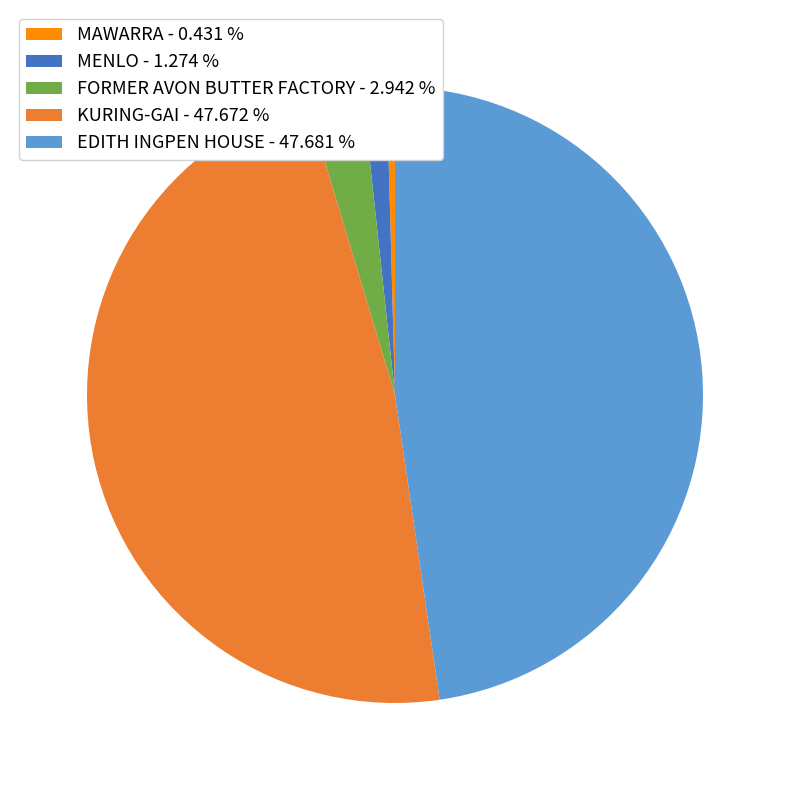

Does MAWARRA represent more than half of the total?

No